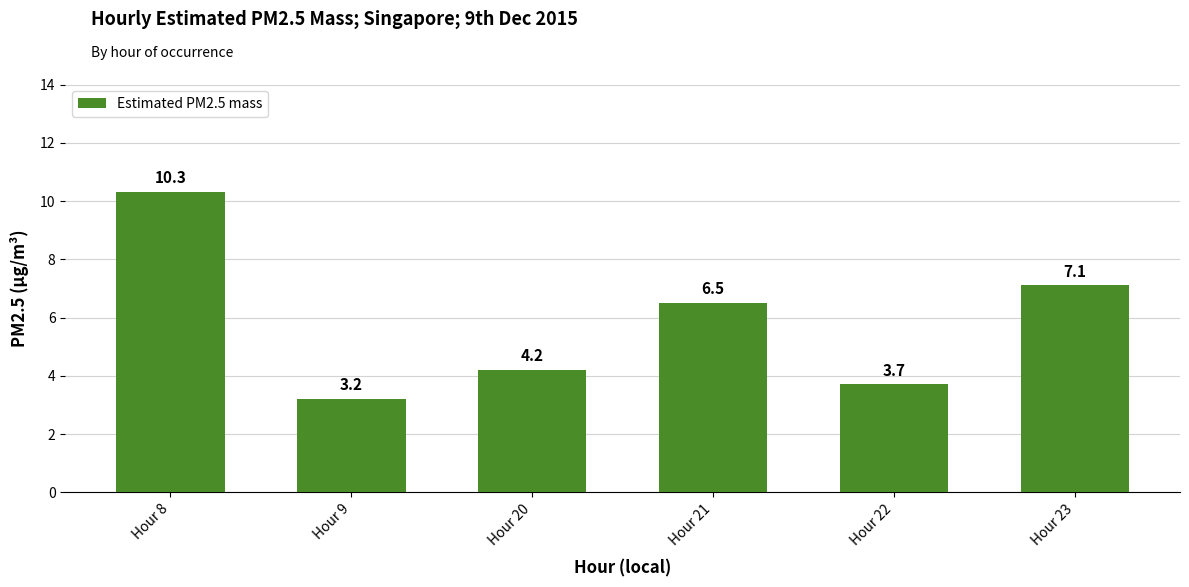

Where does the data first go above 6?

Hour 8